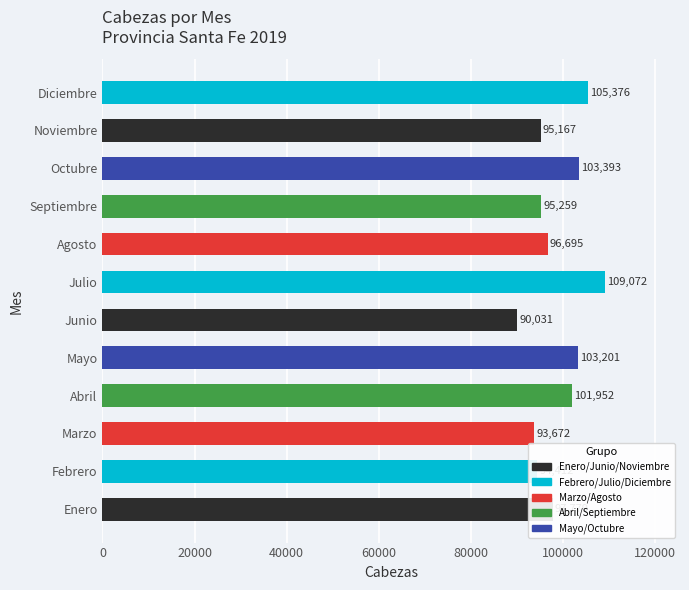

What is the sum of all values?

1186009